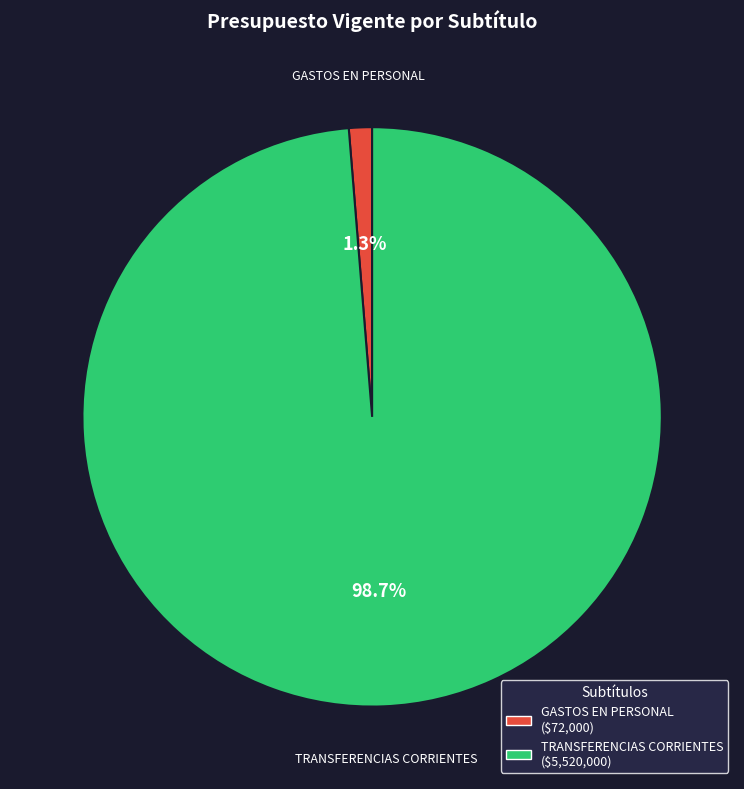

To the nearest percent, what is the average slice percentage?

50%